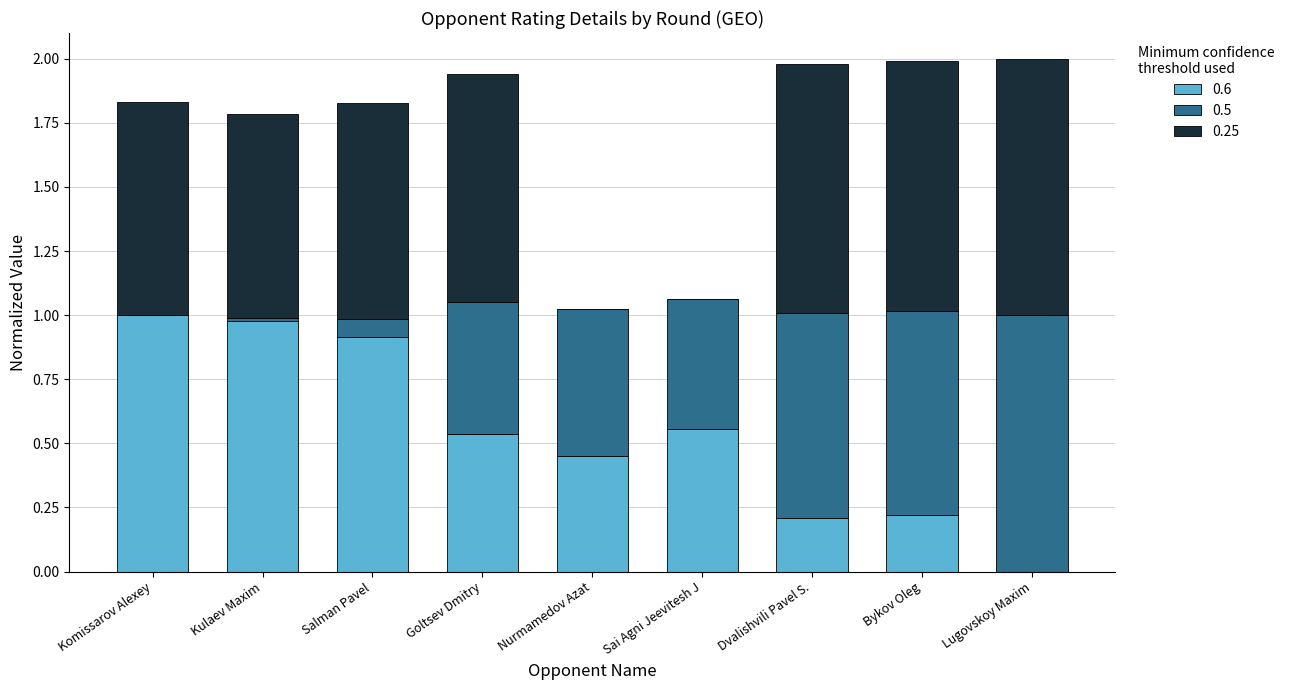

Is it true that 0.6 equals 1.0 at Komissarov Alexey?

True